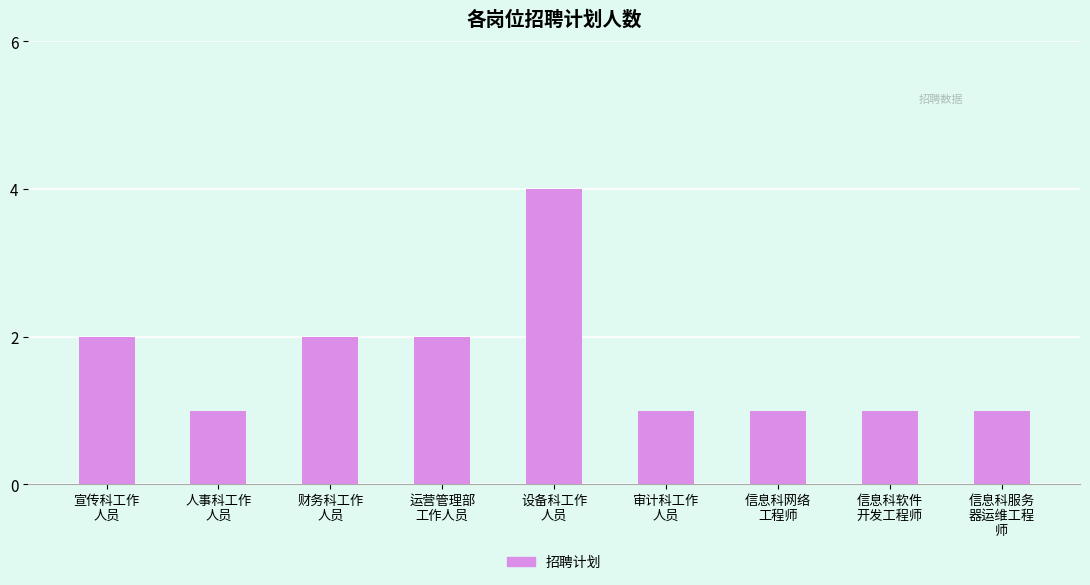

How many bars are there in total?

9